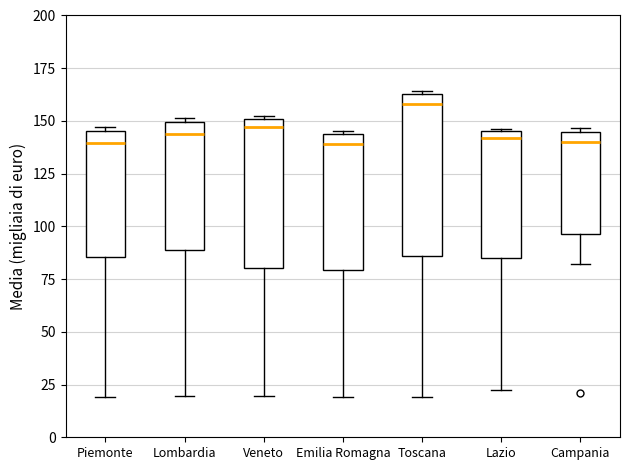

Where does the median line of the box for Emilia Romagna sit on the y-axis? The values are not printed on the chart, so give them approximately, as read against the axis.

140